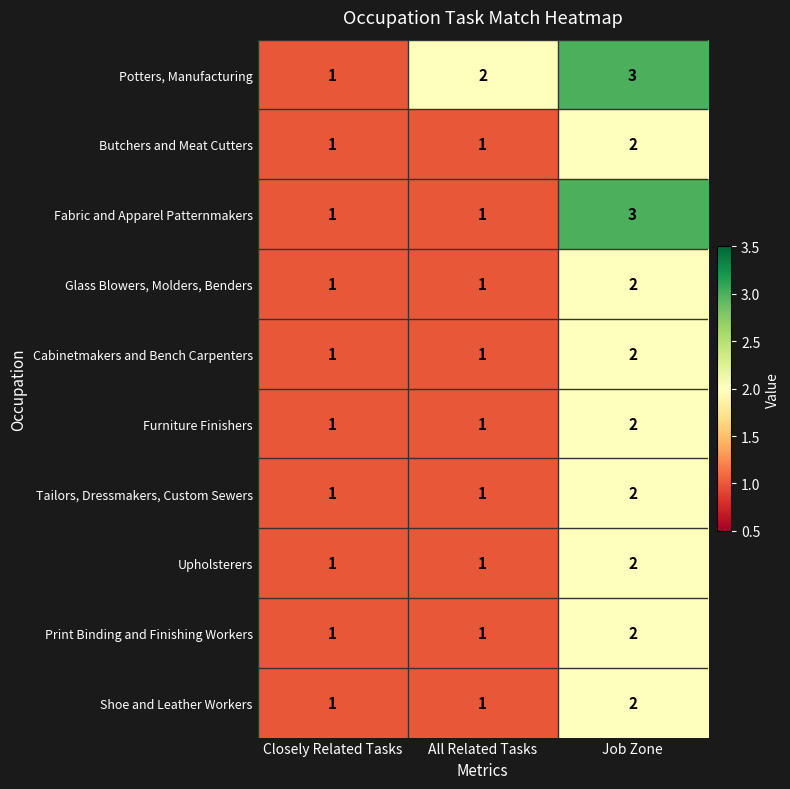

Rank the categories by Potters, Manufacturing value from highest to lowest.

Job Zone, All Related Tasks, Closely Related Tasks